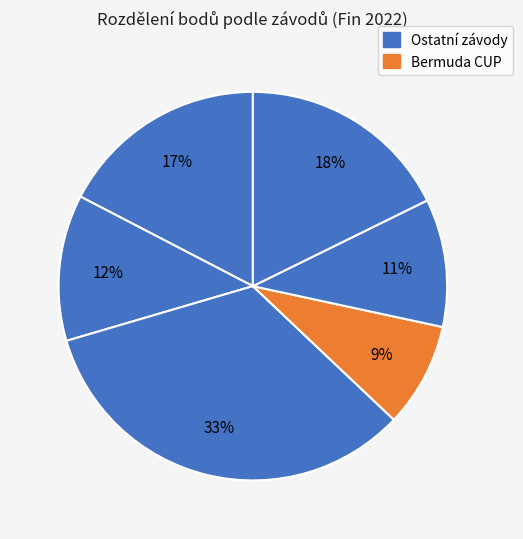

Is there a majority slice in this chart?

No